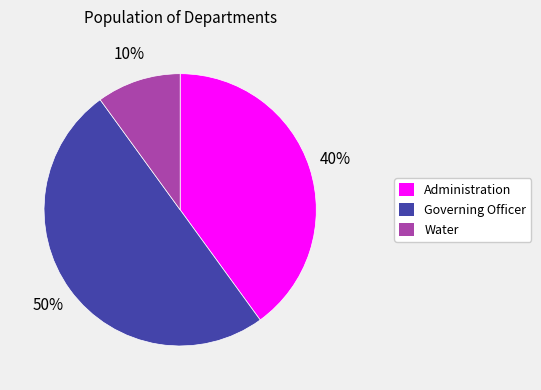

To the nearest percent, what is the difference between the Governing Officer and Water slice percentages?

40%